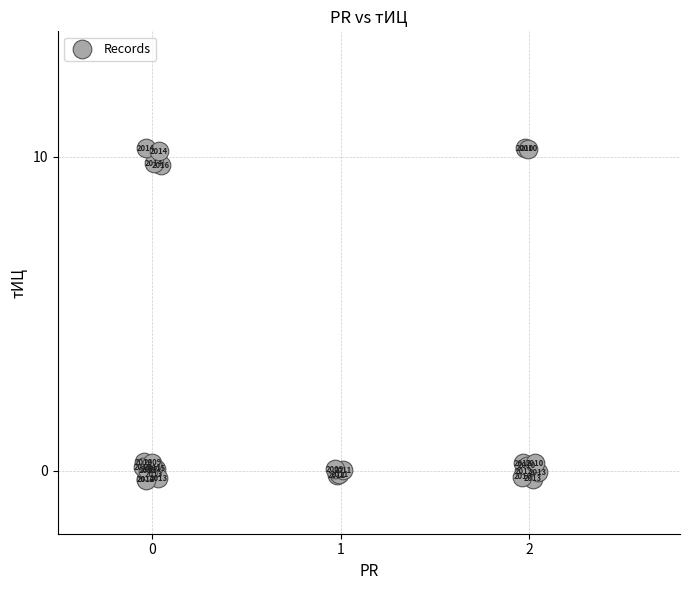

What Y value in the scatter plot is closest to 5?

0.3